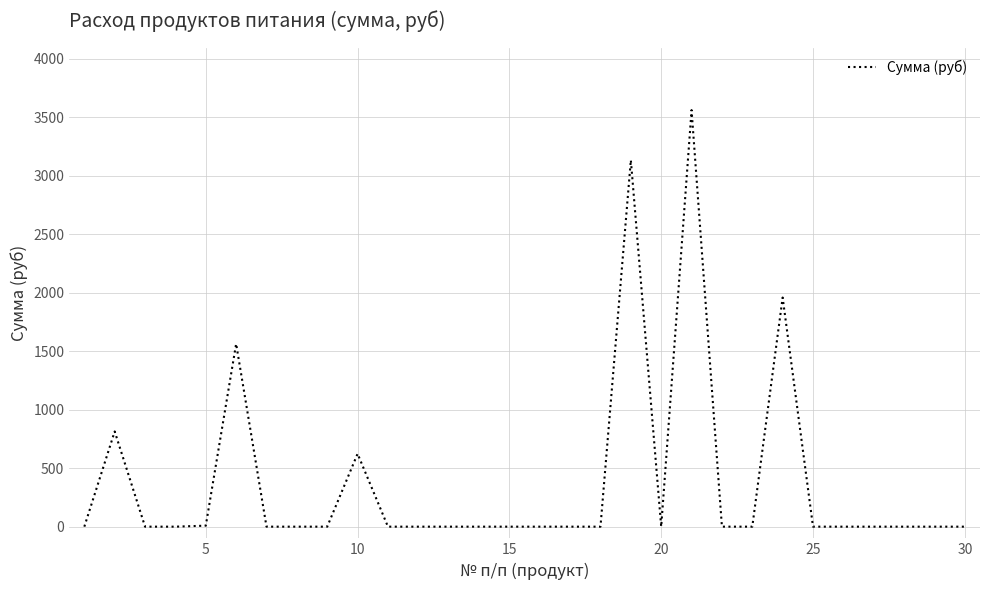

What is the maximum value shown in the chart?

3560.0